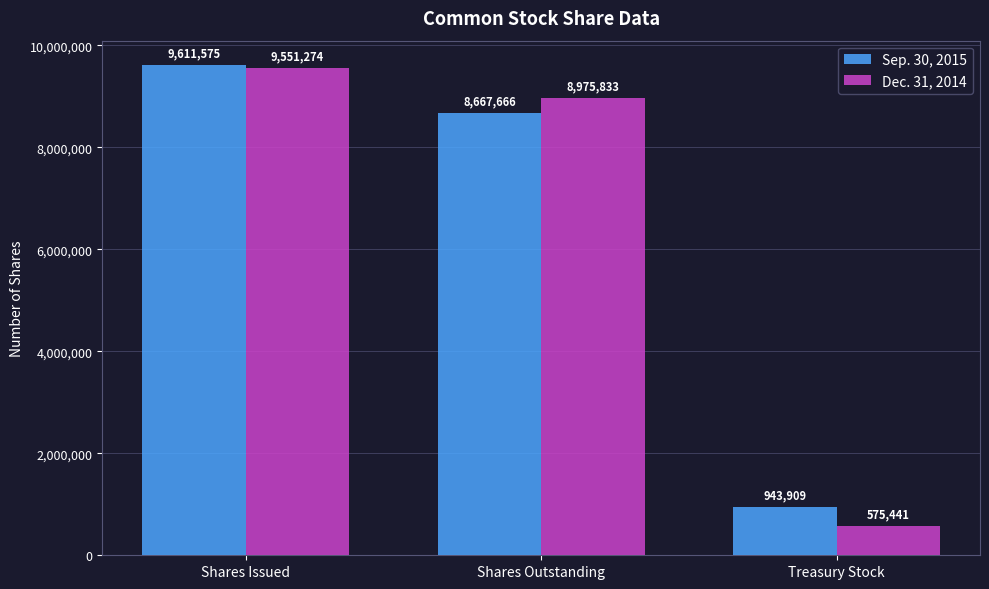

True or false: Dec. 31, 2014 has a value of 4722357 at Shares Outstanding.

False